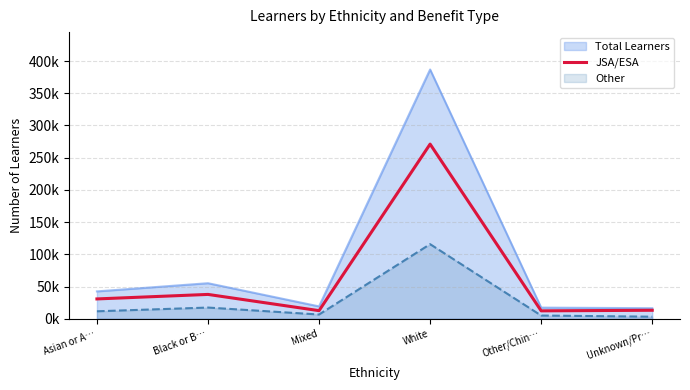

Approximately how many times larger is the value at Asian or A… compared to Other/Chin…?

2.5